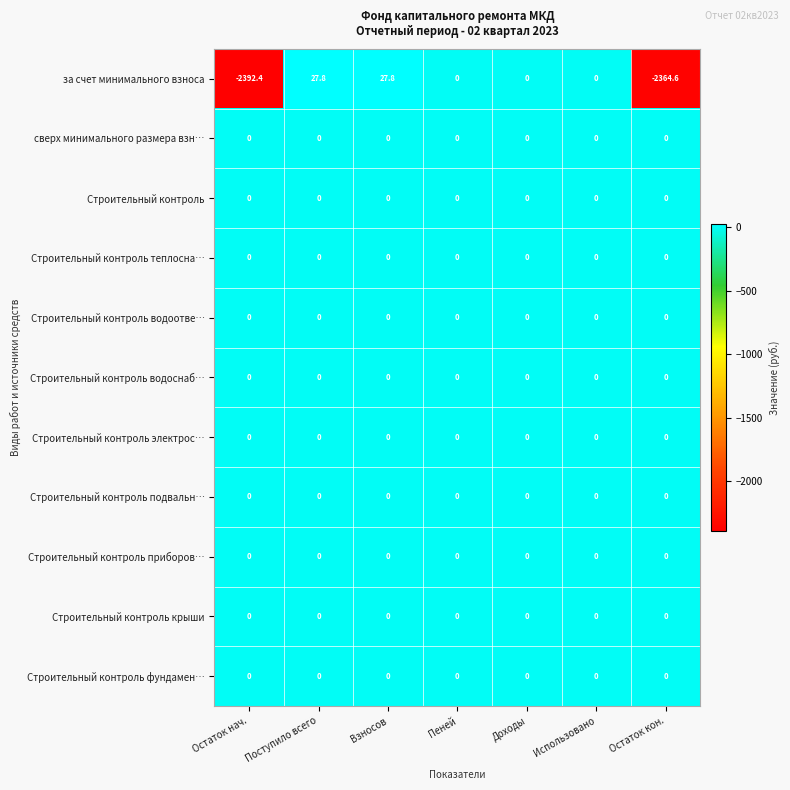

True or false: Строительный контроль подвальн… has a value of 0.0 at Пеней.

True